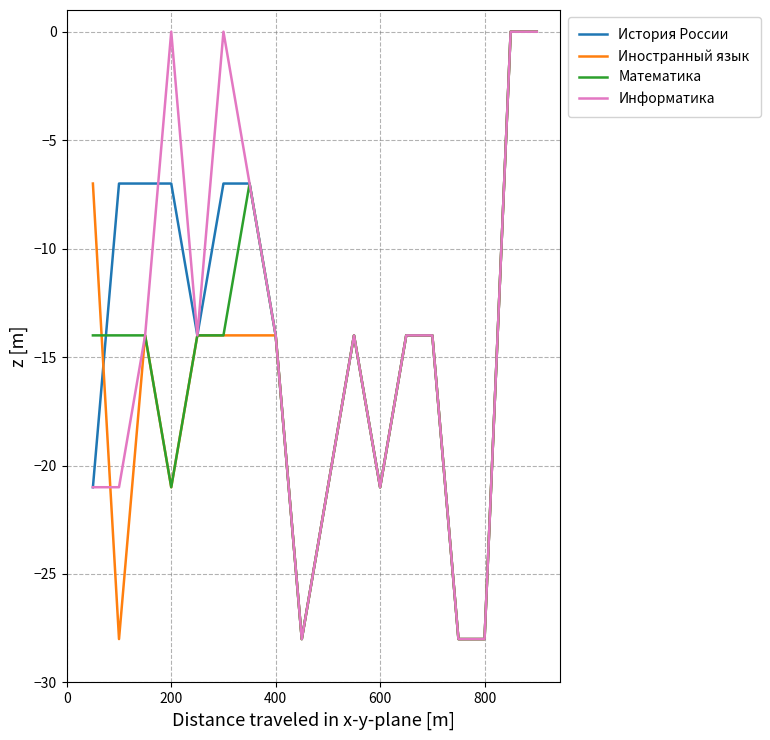

What is the minimum value for Иностранный язык?

-28.0